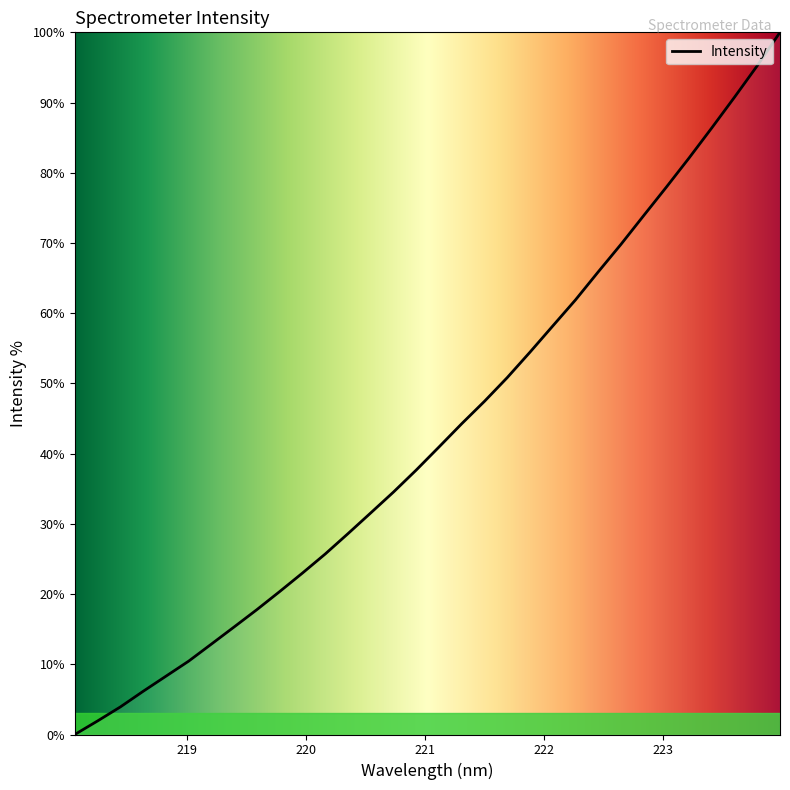

True or false: there are more than 0 points higher than both neighbors.

False